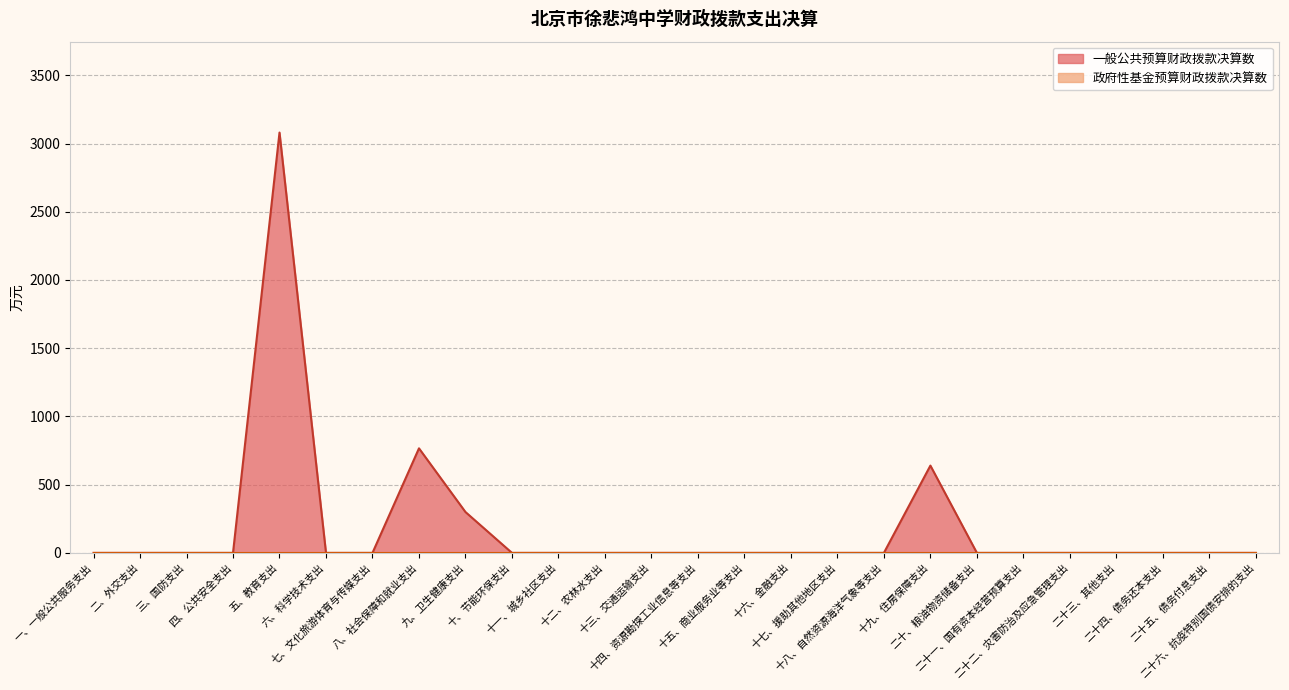

What is the change in value from 五、教育支出 to 七、文化旅游体育与传媒支出?

-3080.3